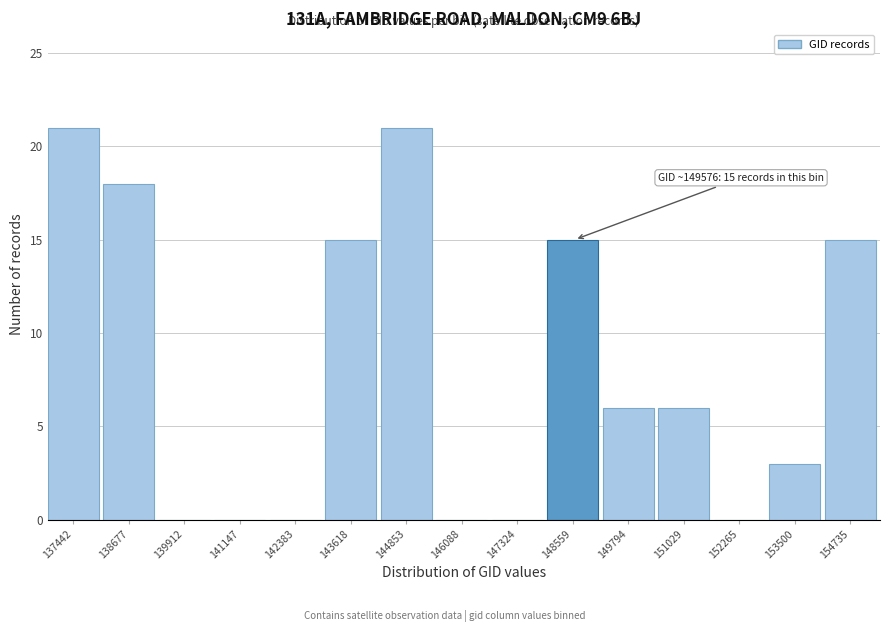

Reading left to right, list all the values displayed in this chart.

137442=21	138677=18	139912=0	141147=0	142383=0	143618=15	144853=21	146088=0	147324=0	148559=15	149794=6	151029=6	152265=0	153500=3	154735=15